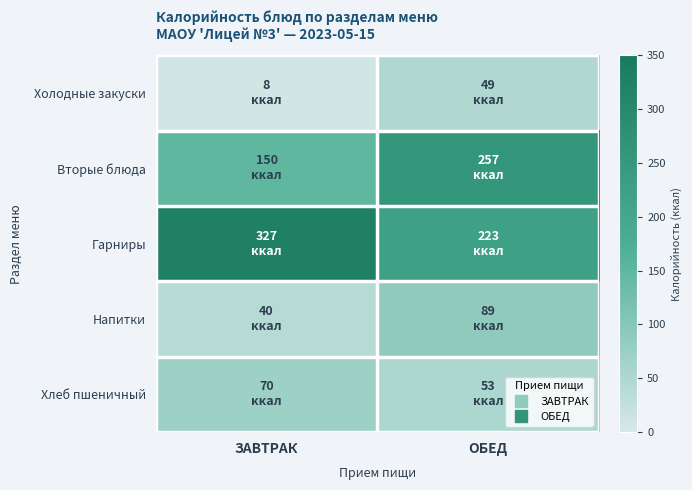

At how many categories does at least one series exceed 225?

2